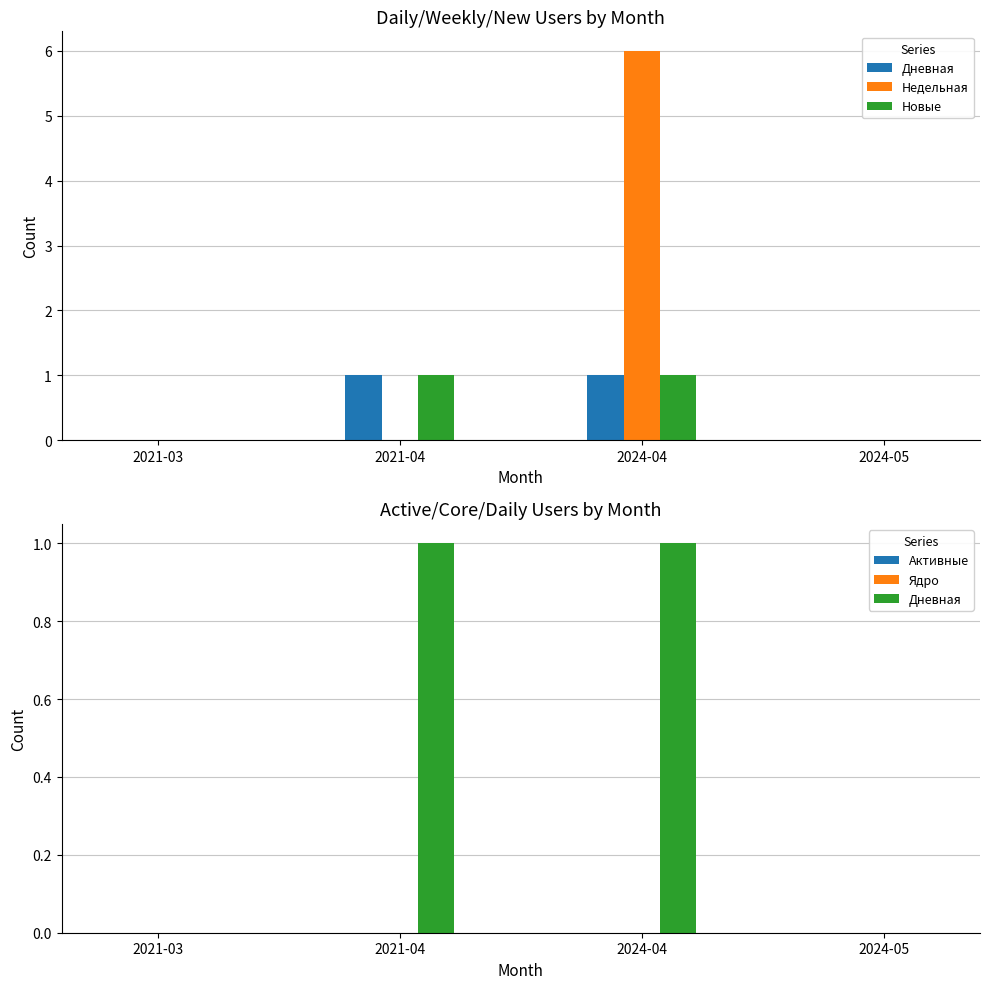

Count the number of data series in this chart.

5